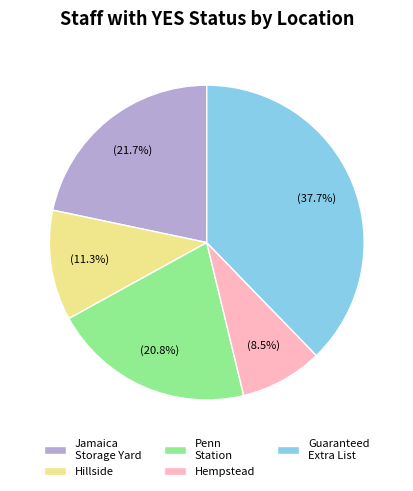

Rank the categories by value from lowest to highest.

Hempstead, Hillside, Penn Station, Jamaica Storage Yard, Guaranteed Extra List